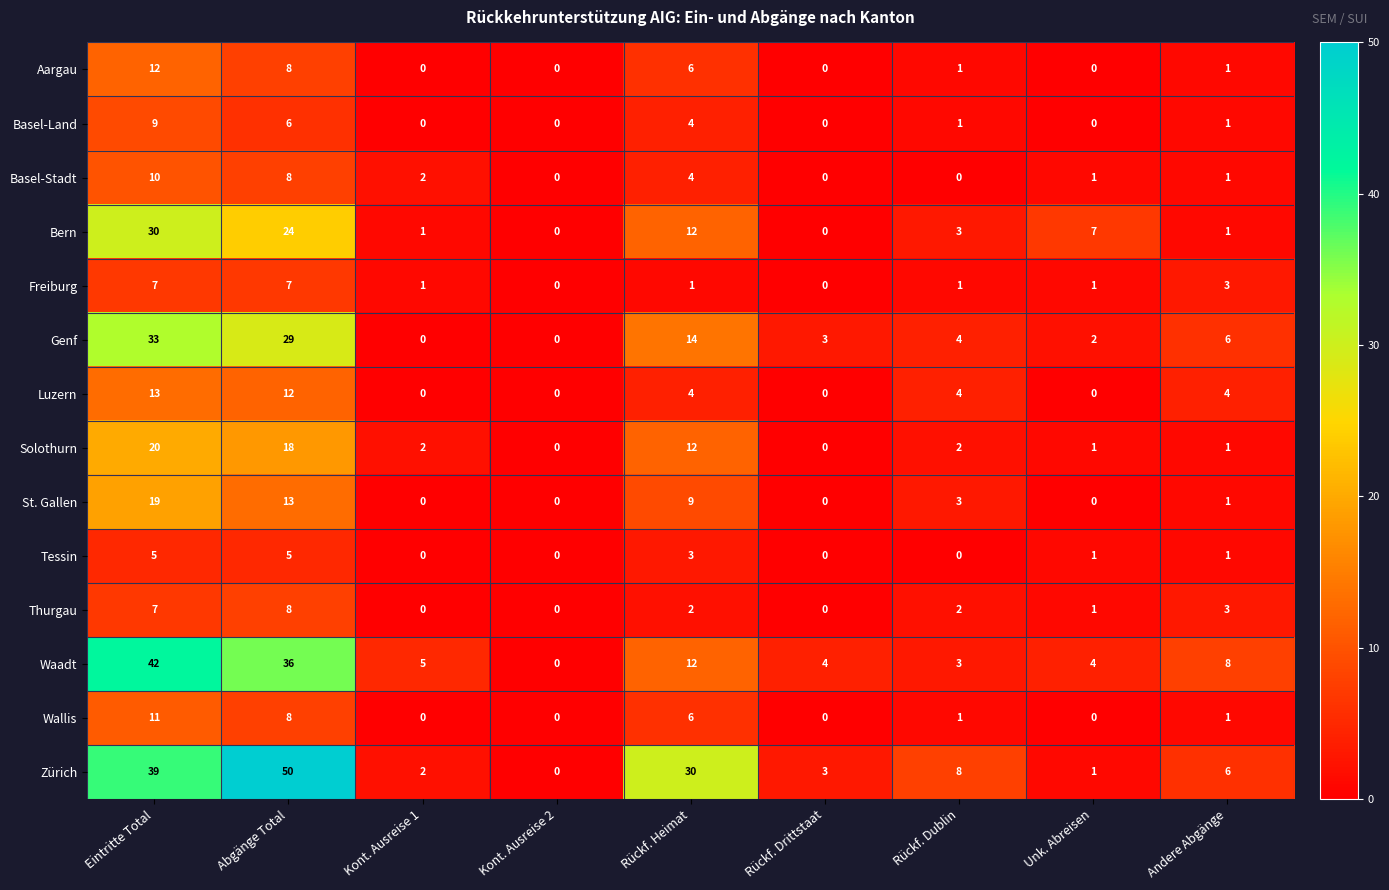

How many data points does each series have?

9